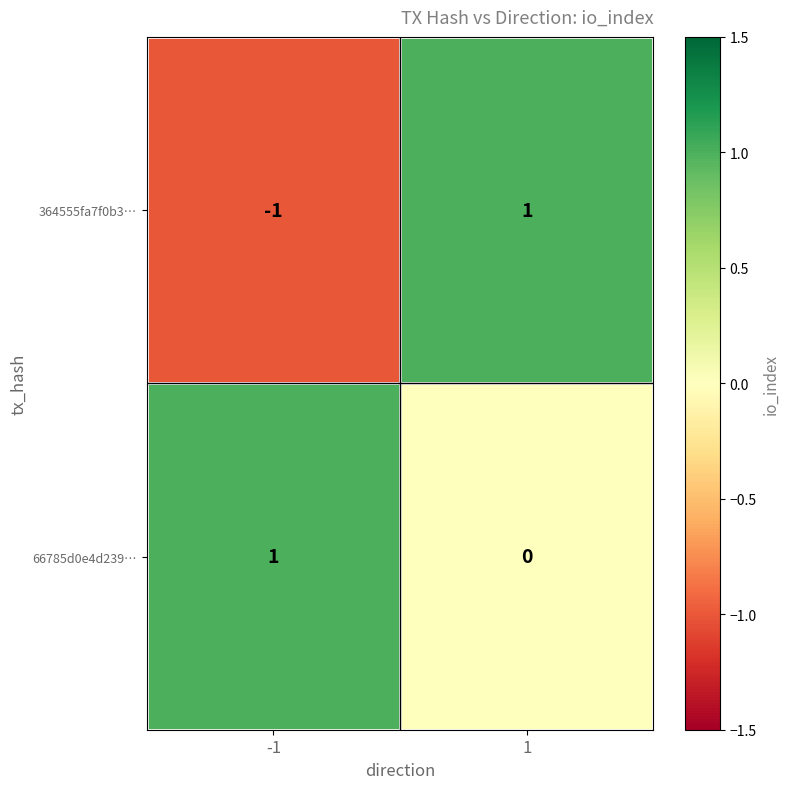

Rank the categories by 66785d0e4d239… value from highest to lowest.

-1, 1